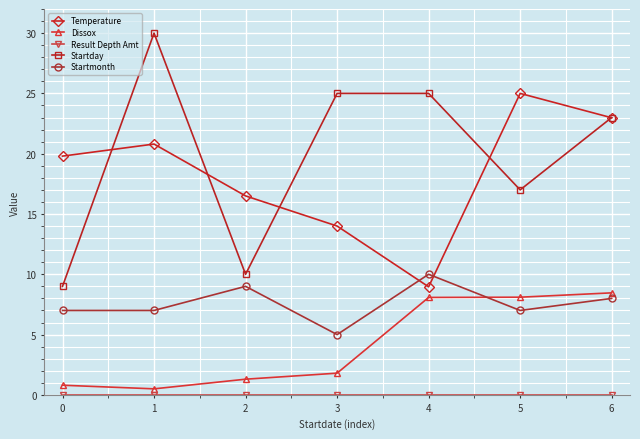

True or false: Temperature and Dissox cross at least once.

False